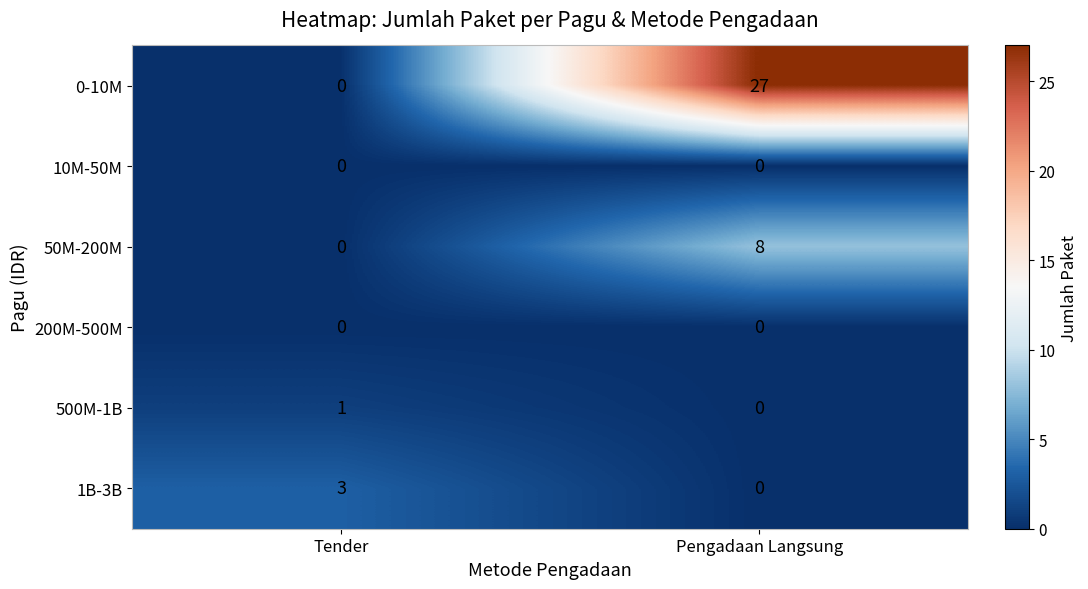

Which series has the largest range (max minus min)?

0-10M